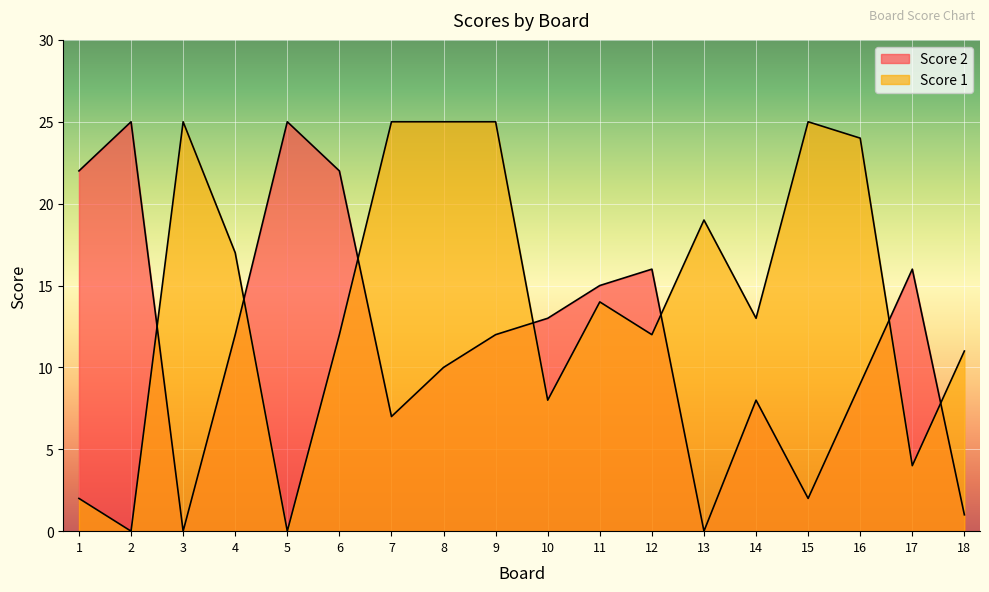

What is the value of the Score 1 point at the 11th from the left?

14